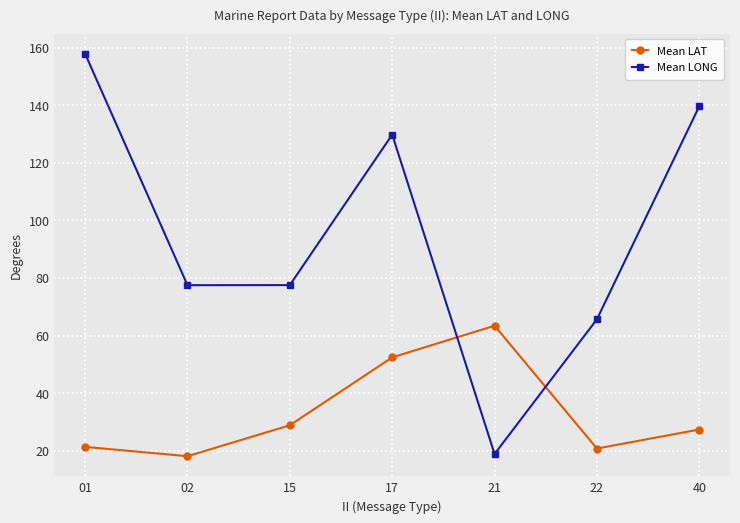

What is the difference between the highest and lowest values at 17?

77.4